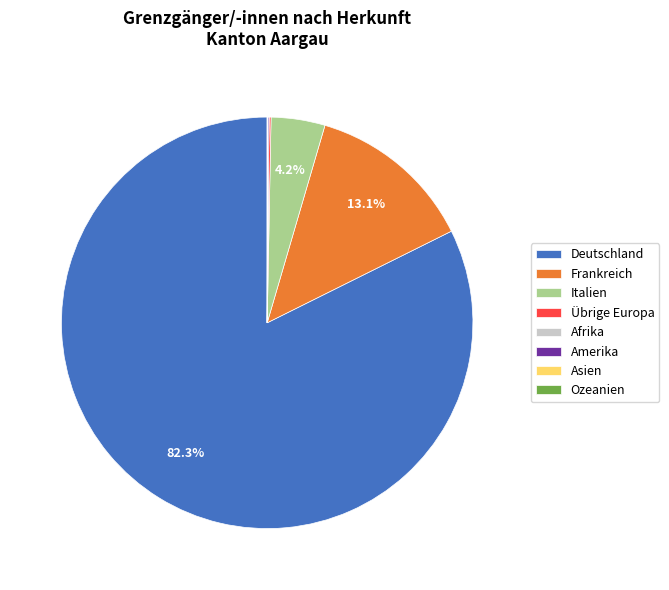

Is there a majority slice in this chart?

Yes